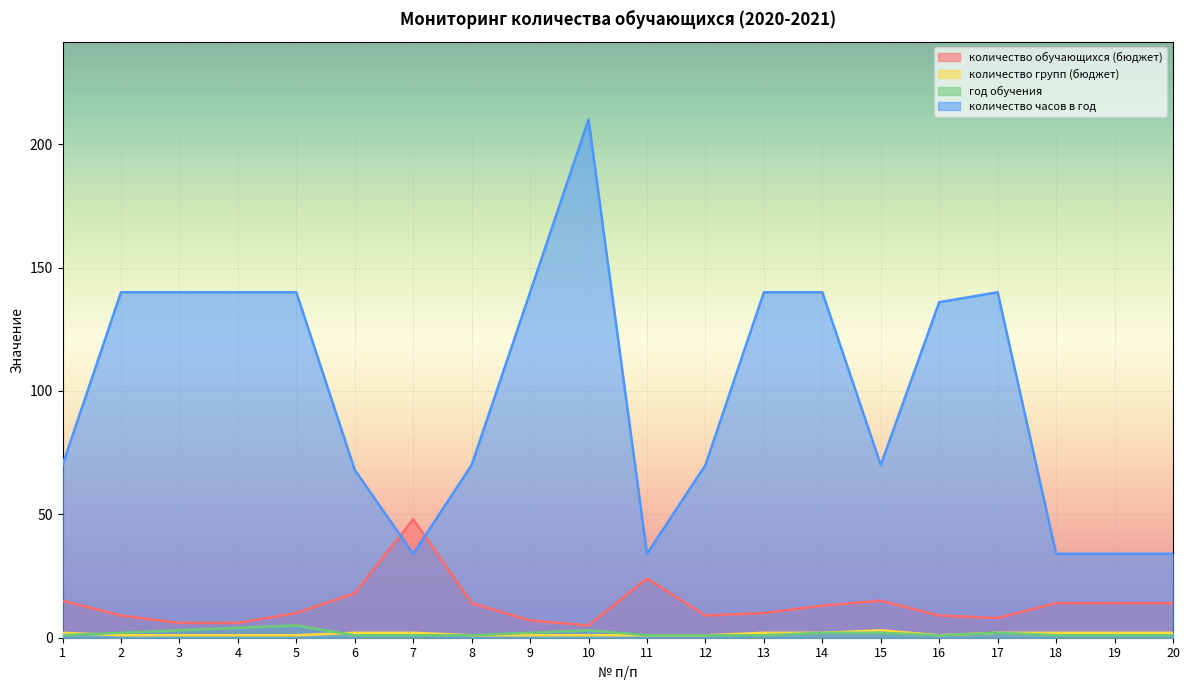

Which category has the lowest value in the год обучения series?

1